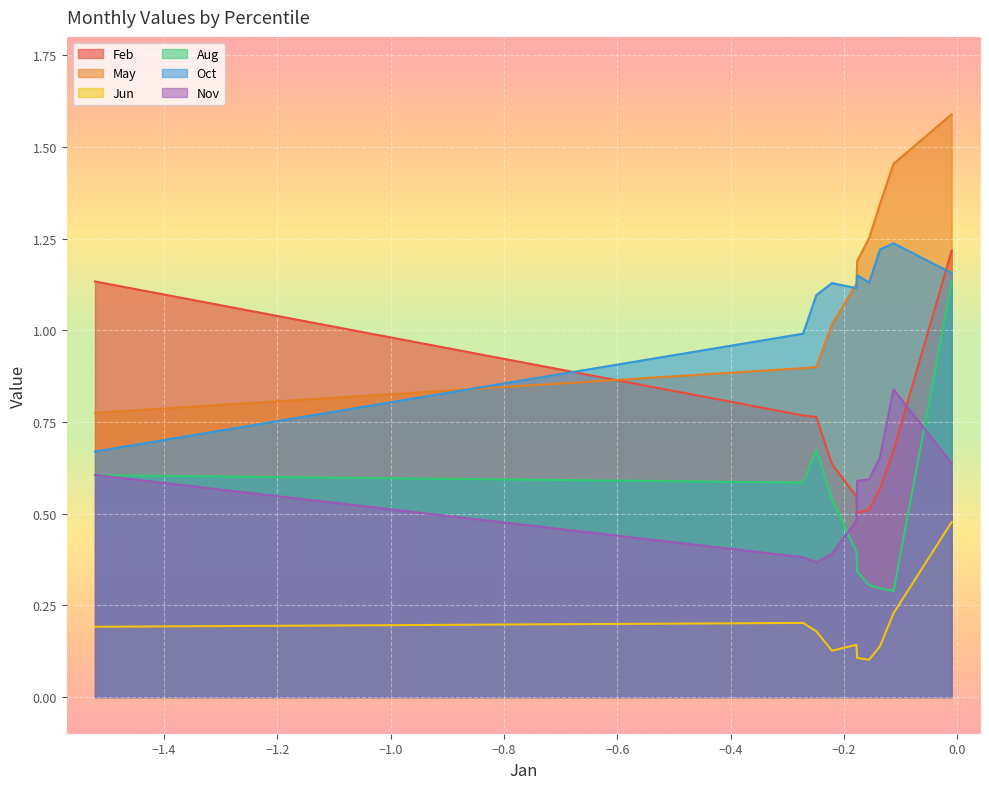

Count the number of data series in this chart.

6